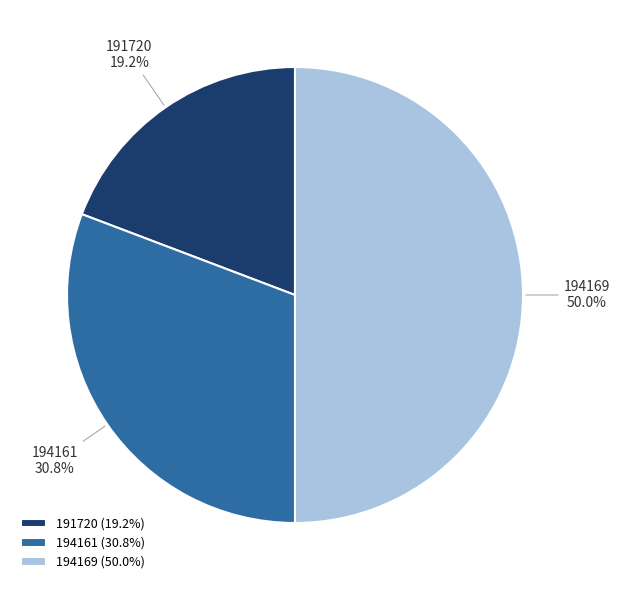

Does 191720 account for over 50% of the chart?

No